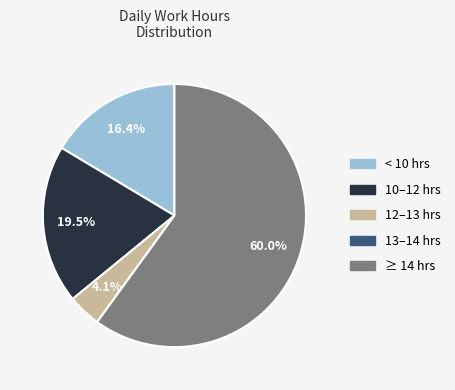

Does any single category account for the majority?

Yes